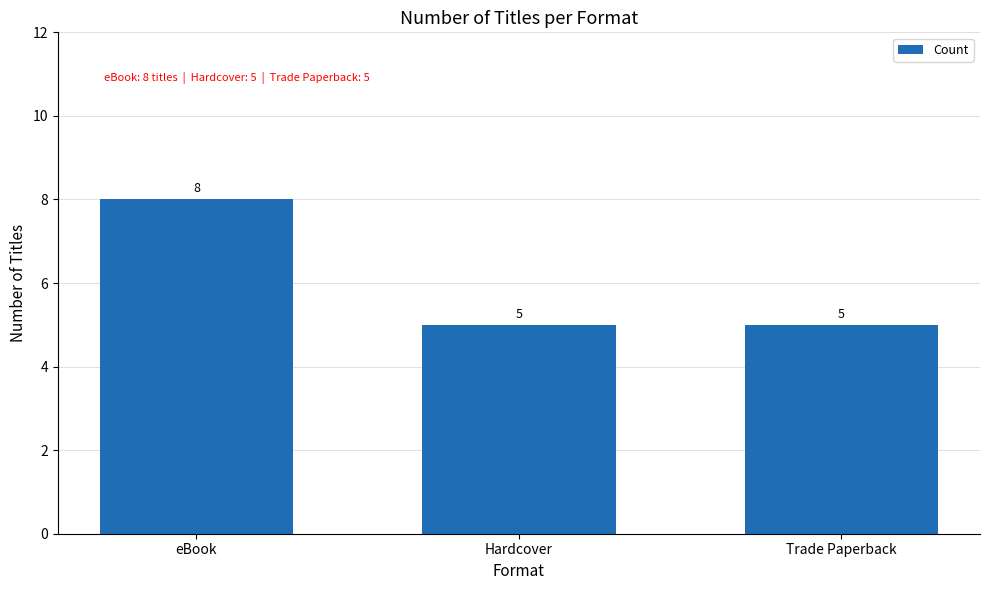

How many data points are above 5?

1